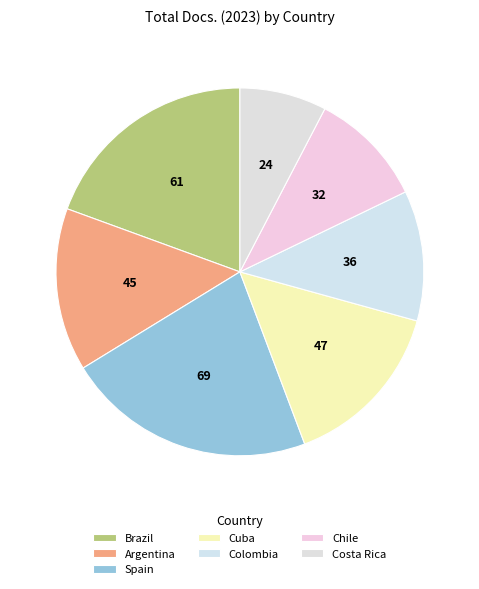

How many slices are in this pie chart?

7